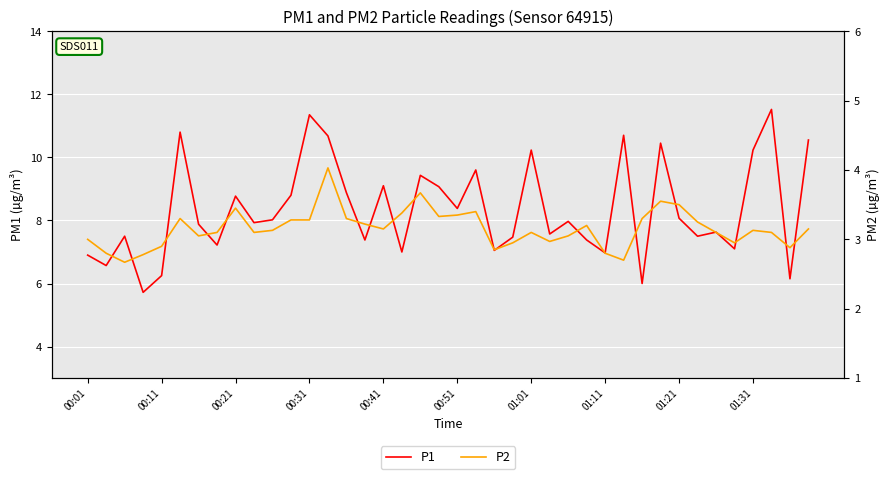

What are all the series names shown in the legend?

P1, P2